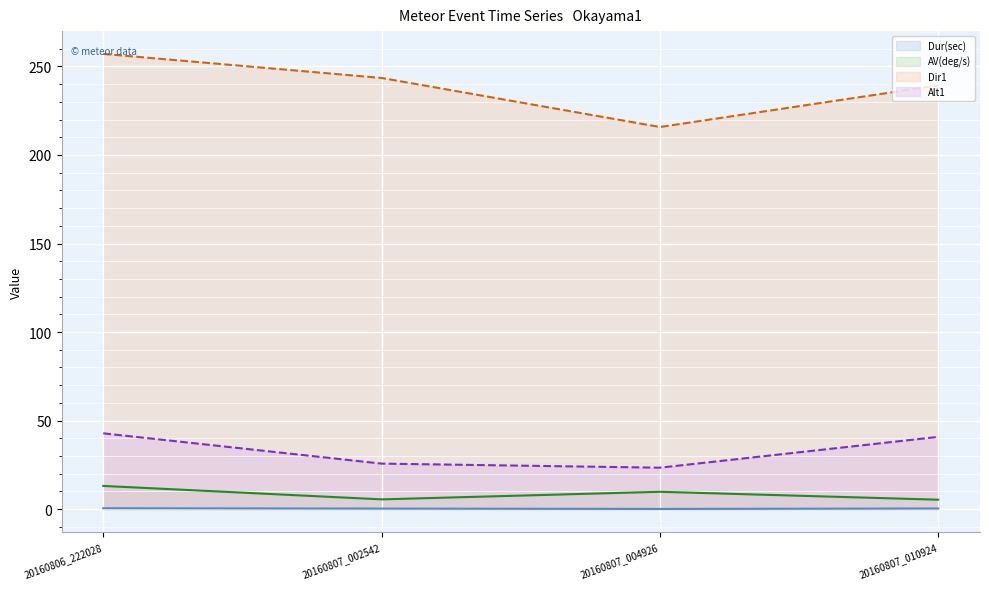

True or false: AV(deg/s) line and Alt1 line intersect in this chart.

False